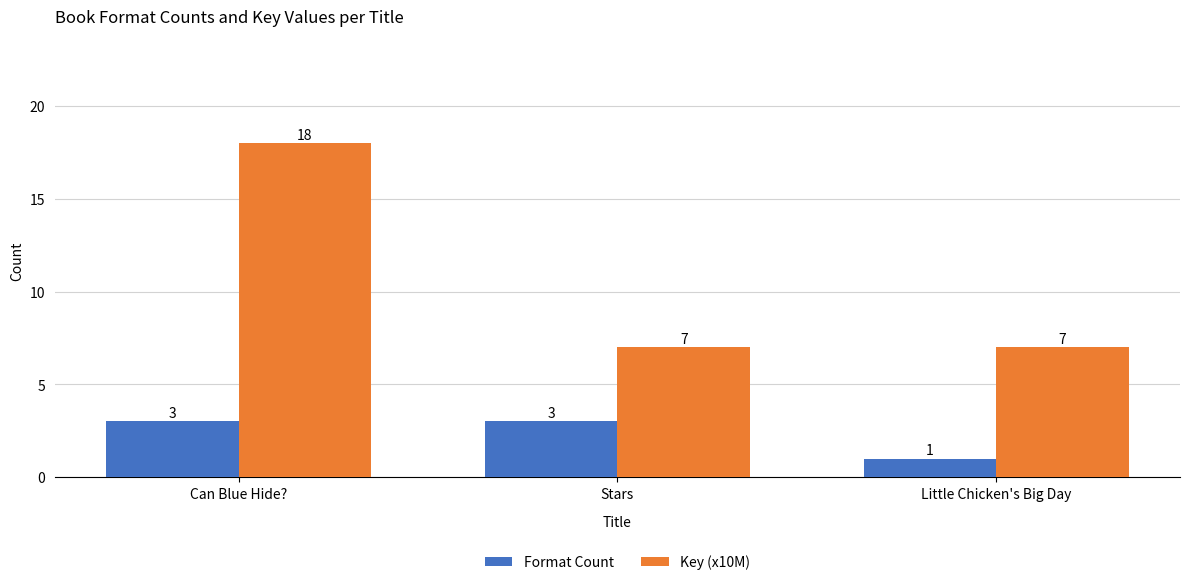

Between Can Blue Hide? and Stars, which series saw the biggest shift?

Key (x10M)